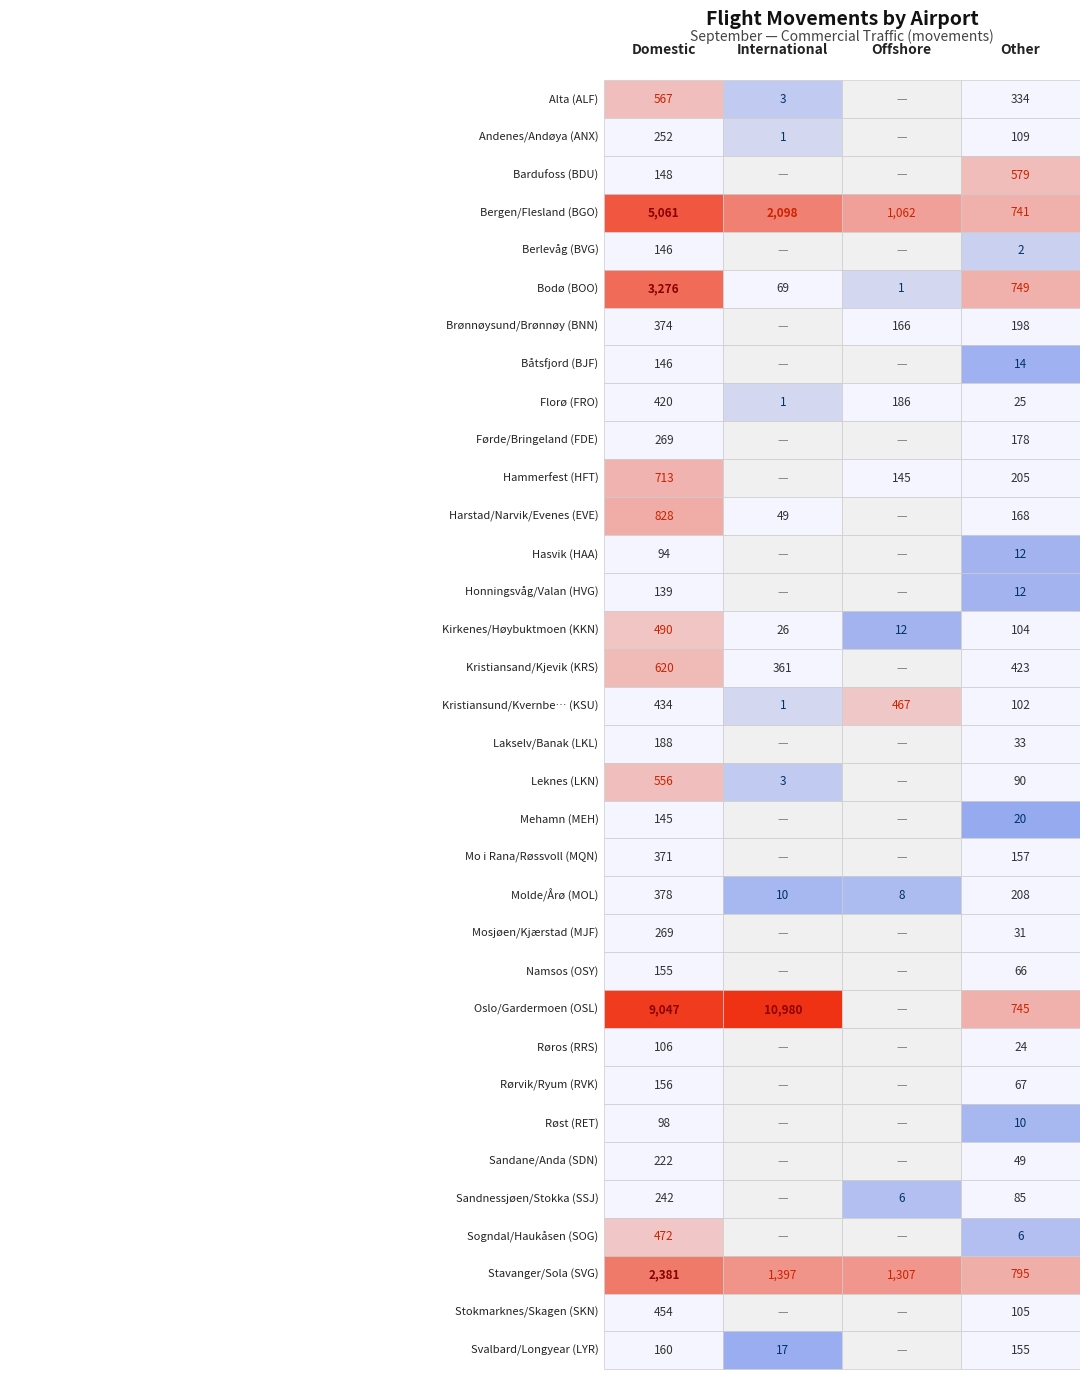

Reading left to right, transcribe all the data shown in this chart.

Domestic: 567	252	148	5061	146	3276	374	146	420	269	713	828	94	139	490	620	434	188	556	145	371	378	269	155	9047	106	156	98	222	242	472	2381	454	160
International: 3	1	0	2098	0	69	0	0	1	0	0	49	0	0	26	361	1	0	3	0	0	10	0	0	10980	0	0	0	0	0	0	1397	0	17
Offshore: 0	0	0	1062	0	1	166	0	186	0	145	0	0	0	12	0	467	0	0	0	0	8	0	0	0	0	0	0	0	6	0	1307	0	0
Other: 334	109	579	741	2	749	198	14	25	178	205	168	12	12	104	423	102	33	90	20	157	208	31	66	745	24	67	10	49	85	6	795	105	155